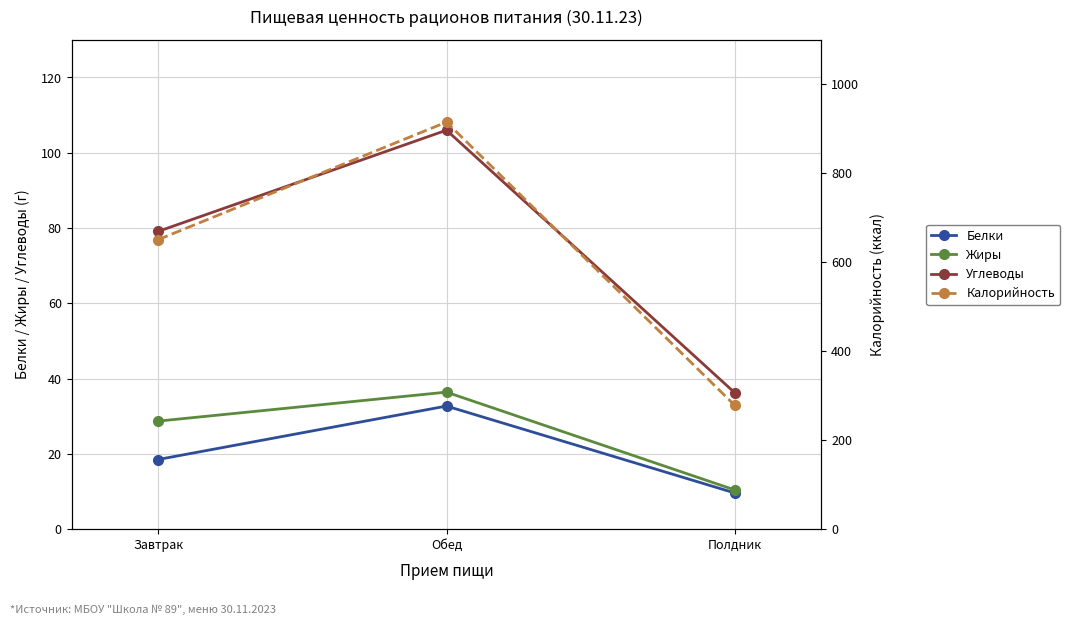

True or false: Калорийность has a value of 540.4 at Обед.

False